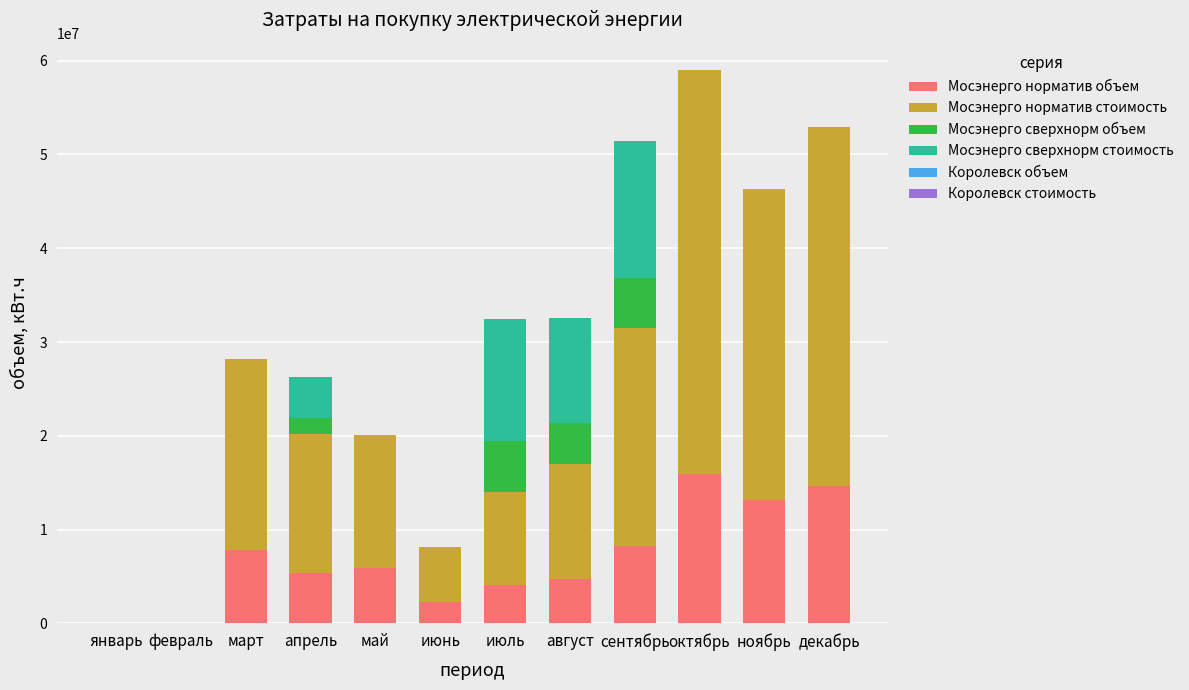

At which category is the sum across all series the highest?

октябрь